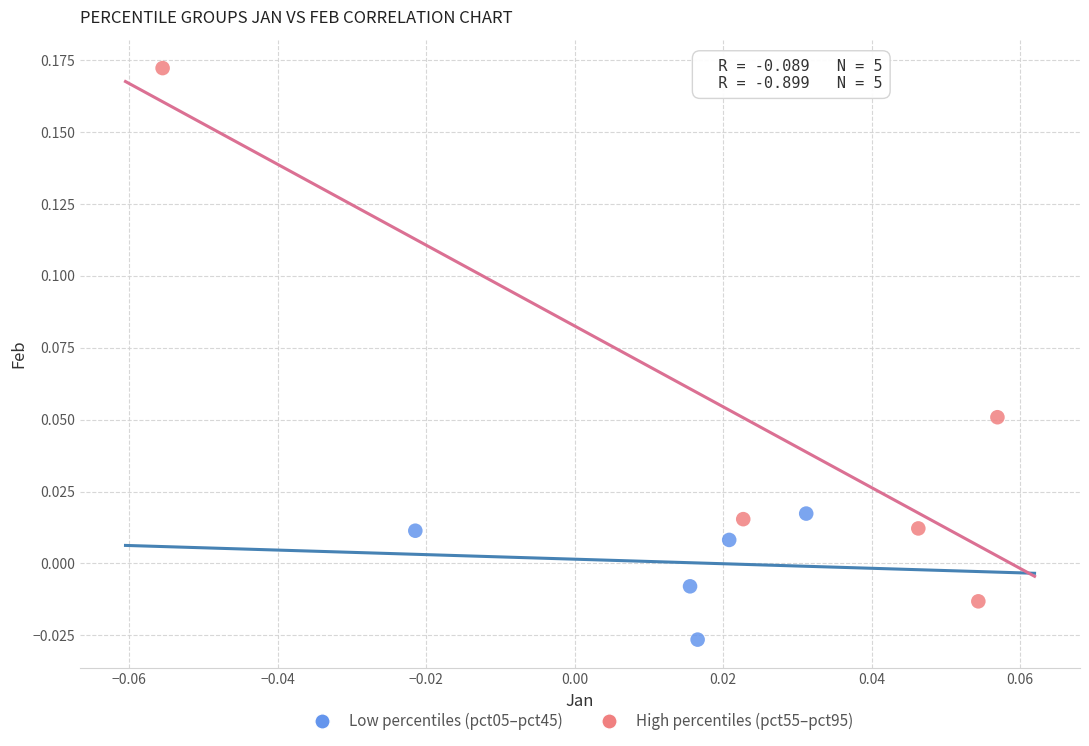

What are all the series names shown in the legend?

Low percentiles (pct05–pct45), High percentiles (pct55–pct95)